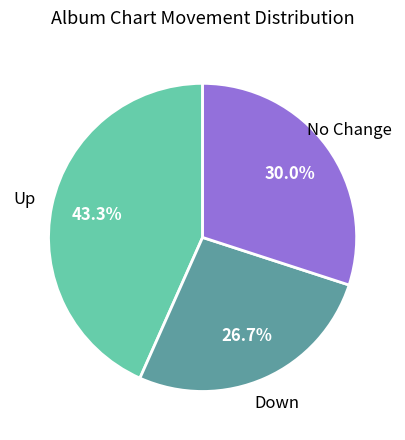

Is Down the majority of the pie?

No